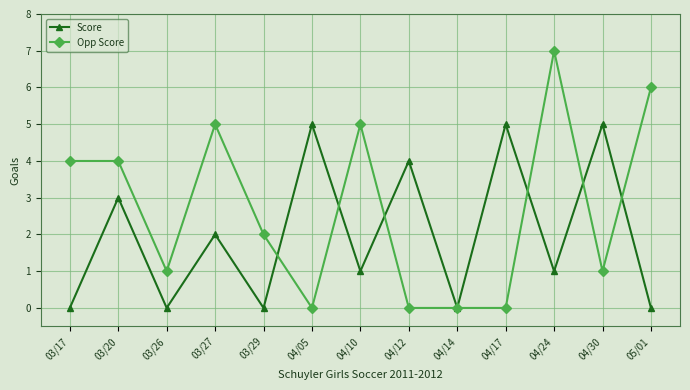

What is the greatest value displayed?

7